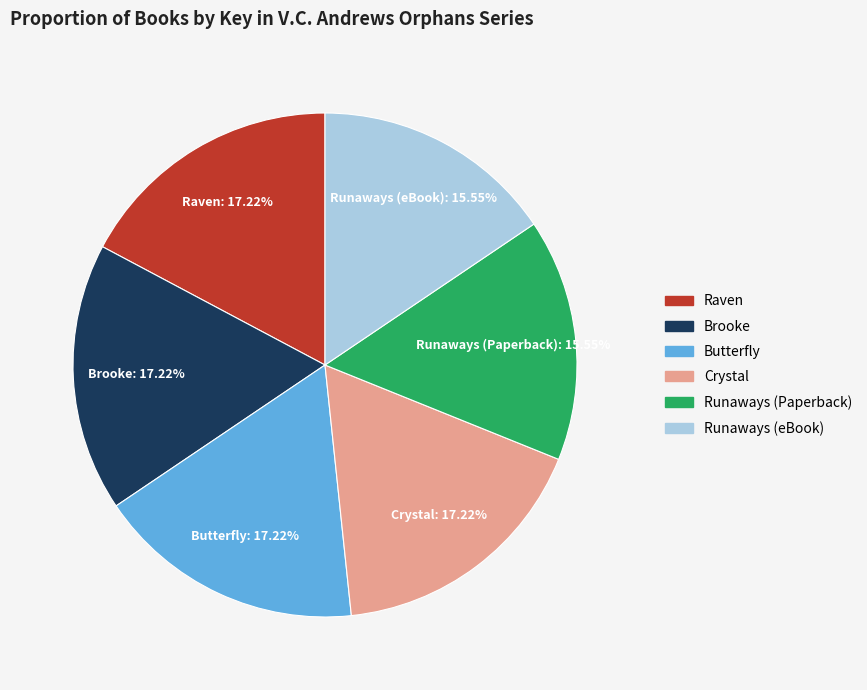

What percentage is the Runaways (Paperback) slice, to the nearest percent?

16%